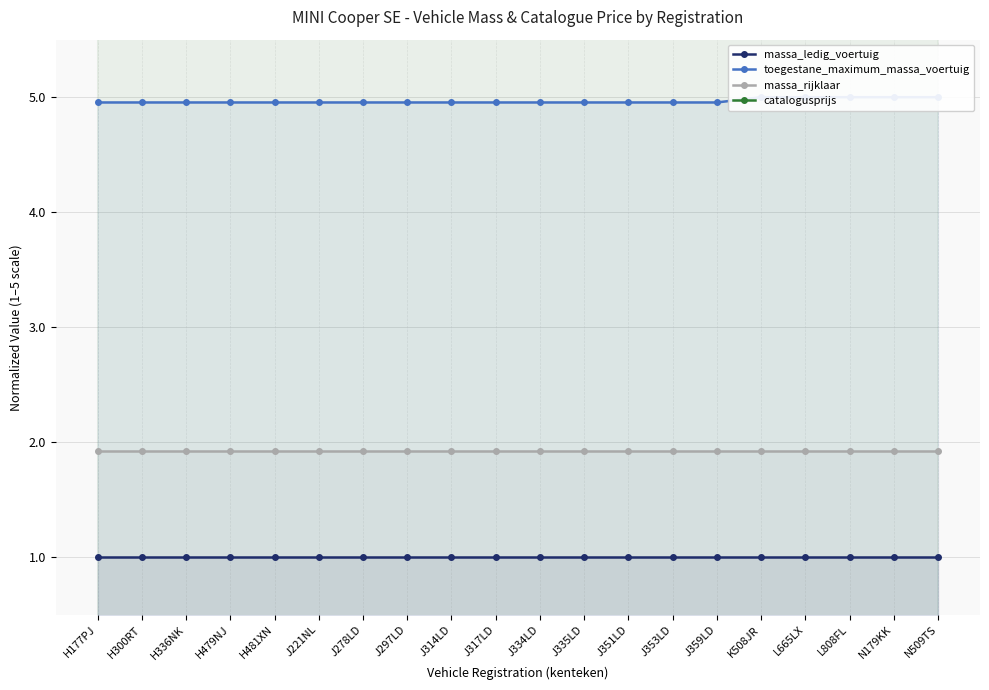

What is the average value of the massa_ledig_voertuig series?

1.0